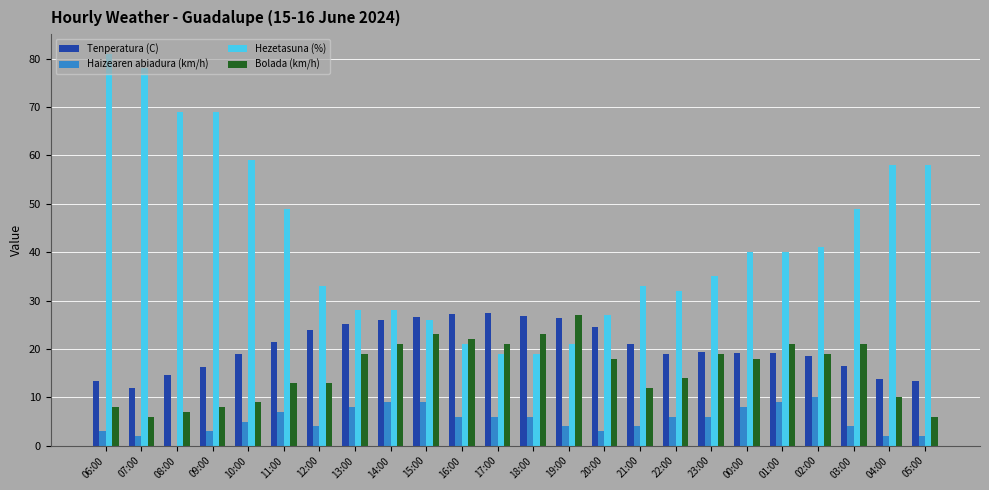

What is the maximum value for Tenperatura (C)?

27.4